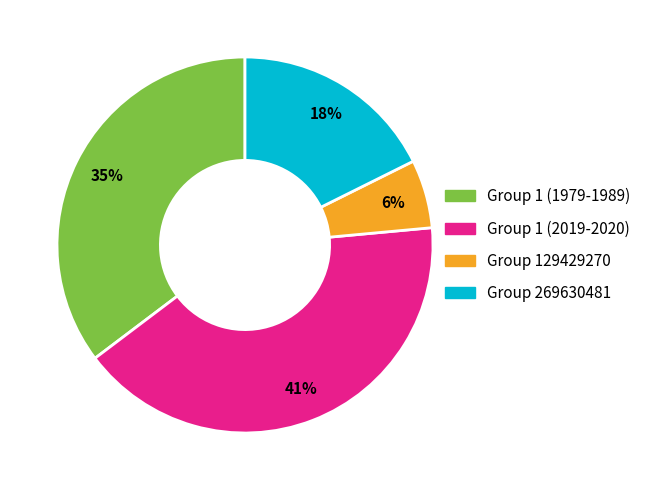

How many segments does this pie chart have?

4